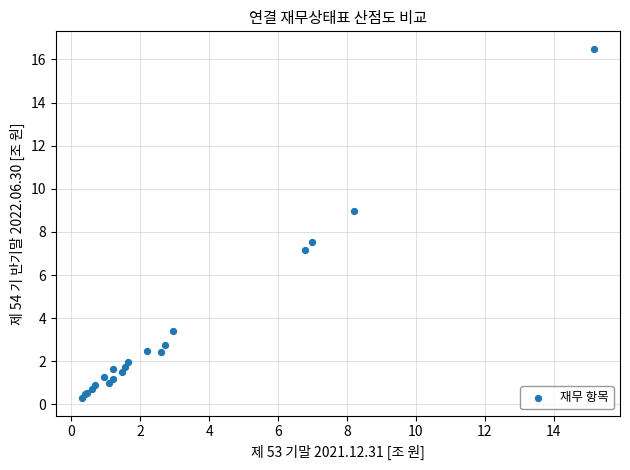

What Y value in the scatter plot is closest to 8?

7.5